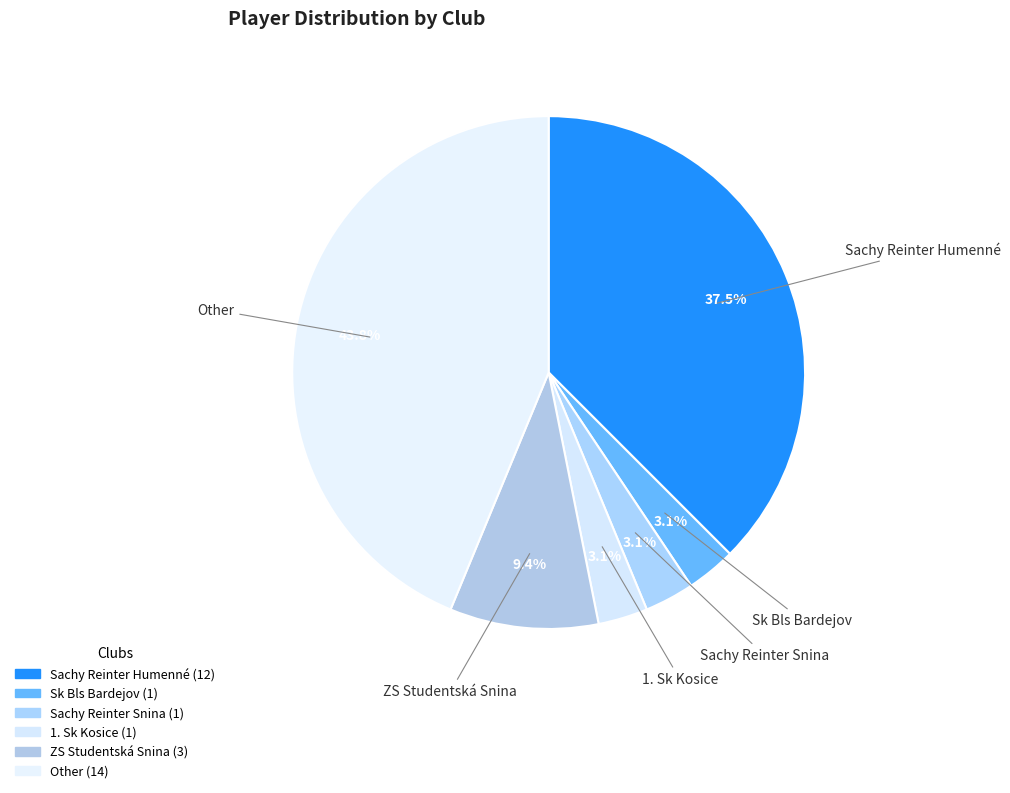

To the nearest percent, what is the average slice percentage?

17%